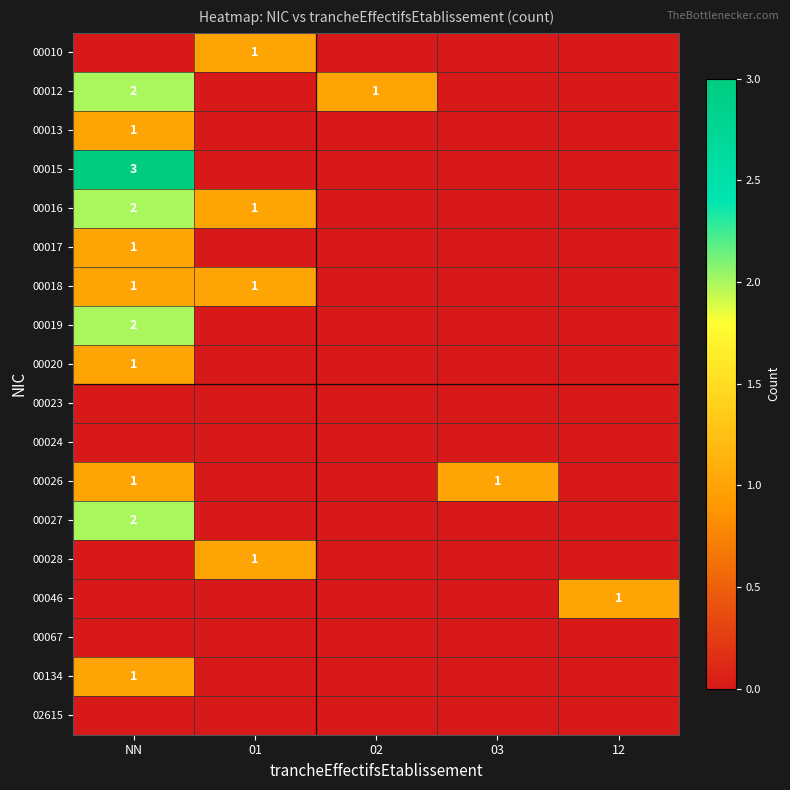

Is the value of 00010 at 01 greater than the value of 00023 at 01?

Yes